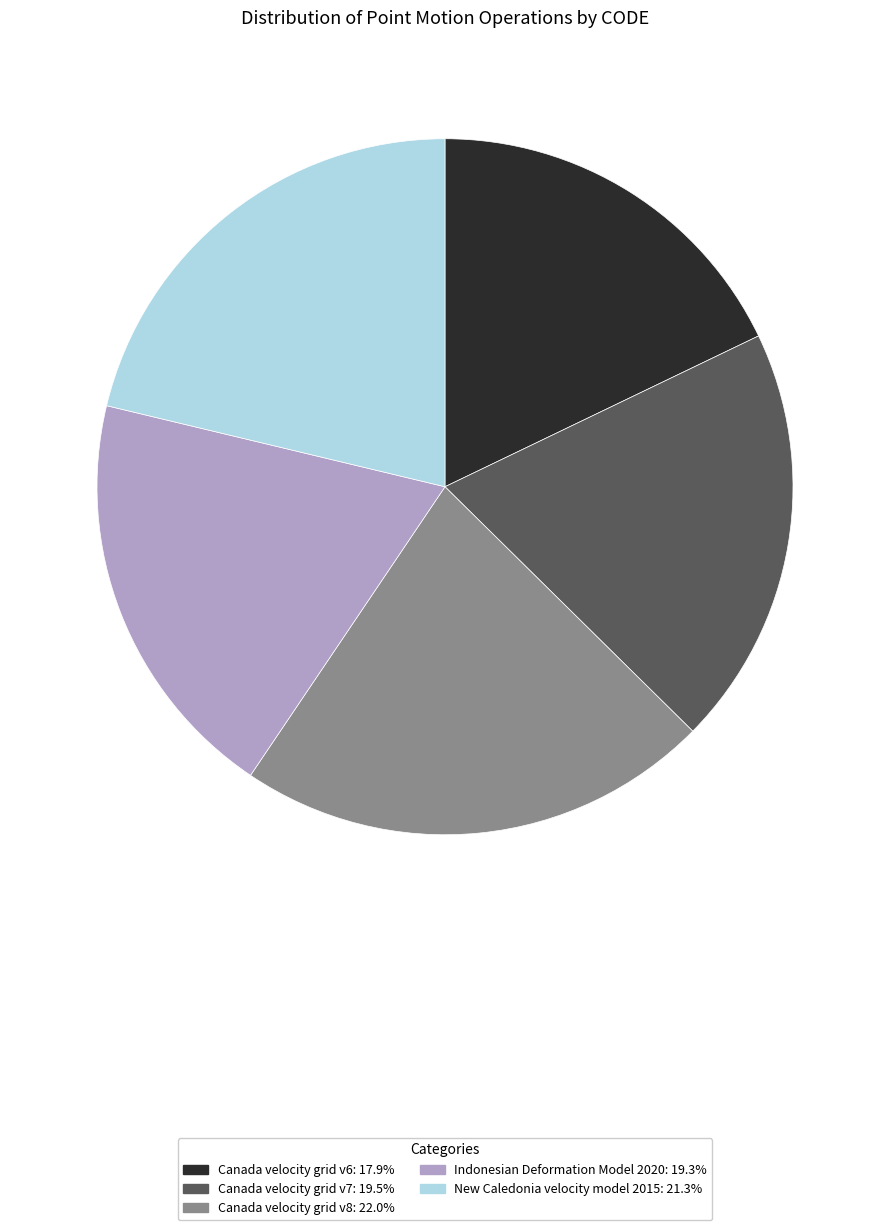

How many segments does this pie chart have?

5